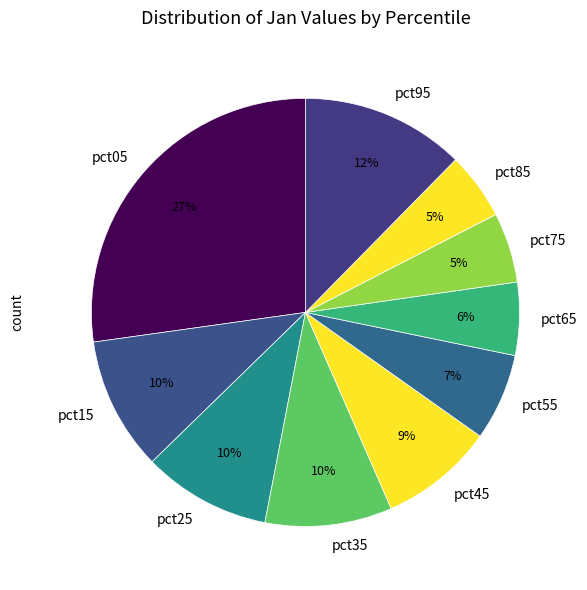

To the nearest percent, what portion does pct25 represent?

10%